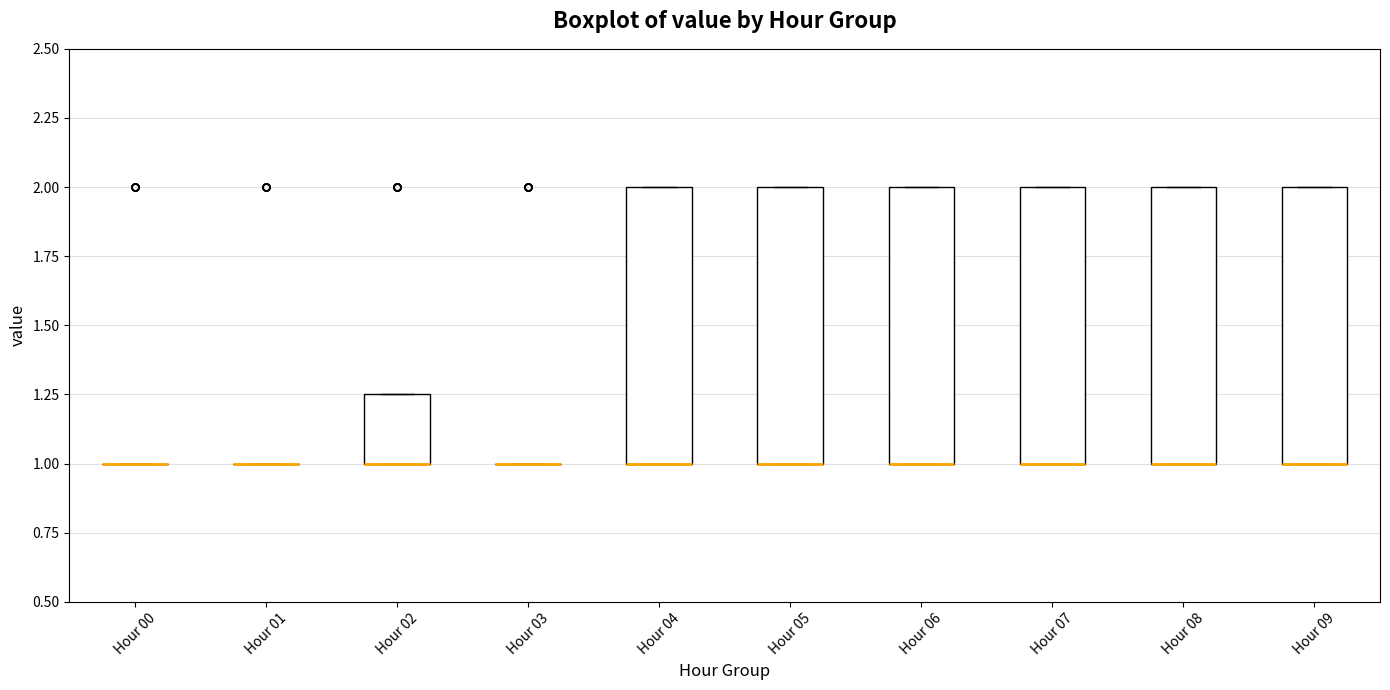

Where is the upper edge of the box for Hour 09 on the y-axis? The values are not printed on the chart, so give them approximately, as read against the axis.

2.00